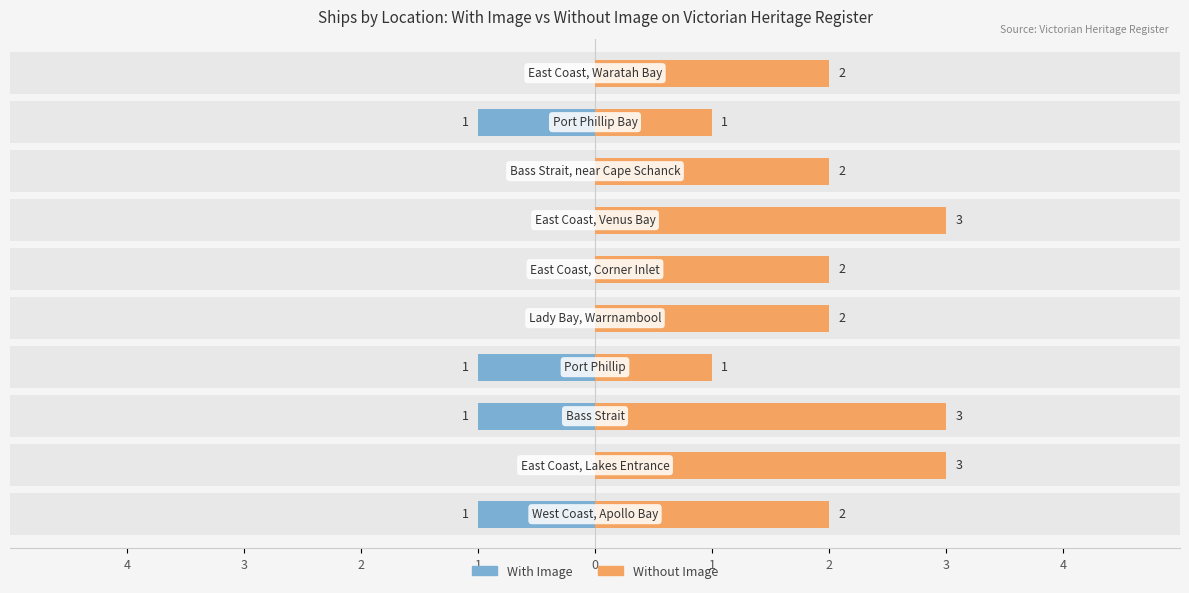

Between 1 and 0, which series saw the biggest shift?

With Image